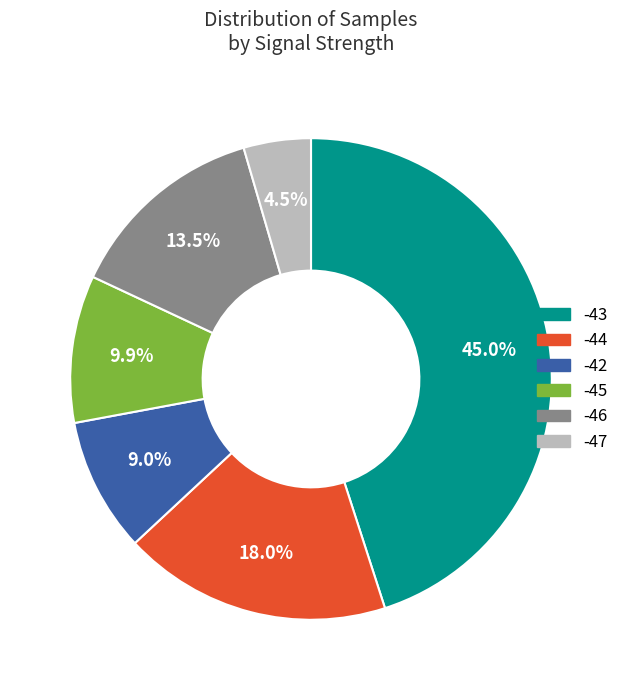

Is there any slice that represents more than half of the pie?

No